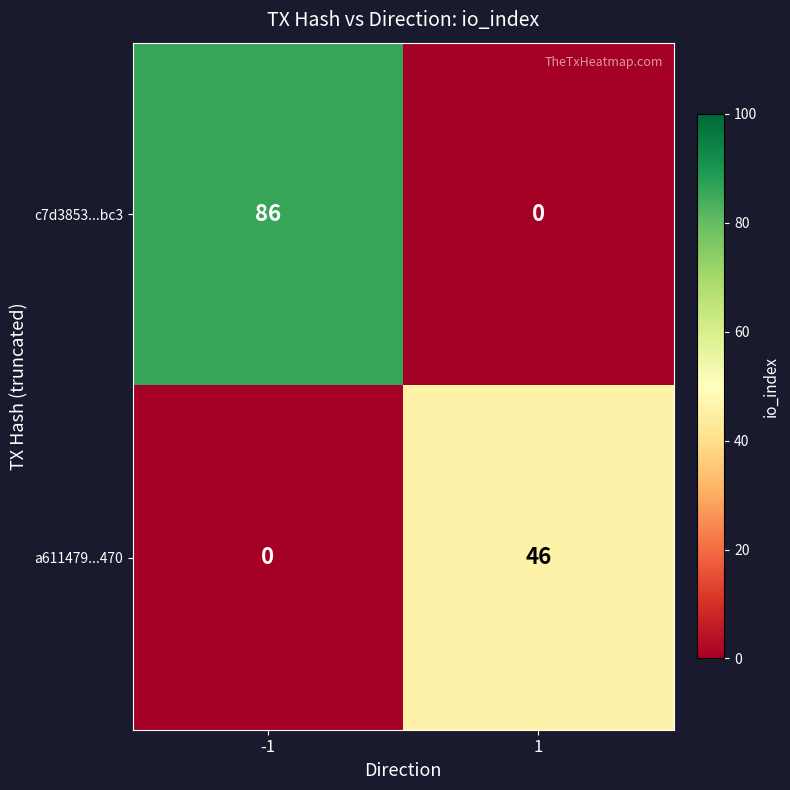

At which category does the chart reach its peak across all series?

-1